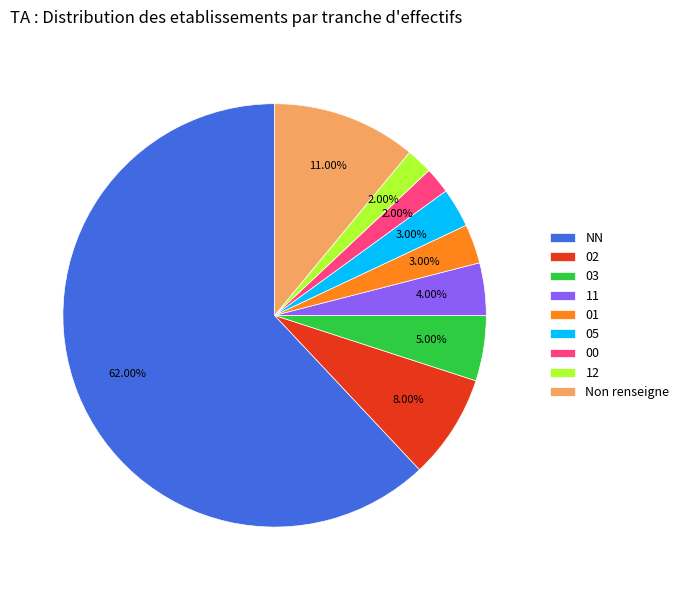

Count the number of slices in the pie.

9